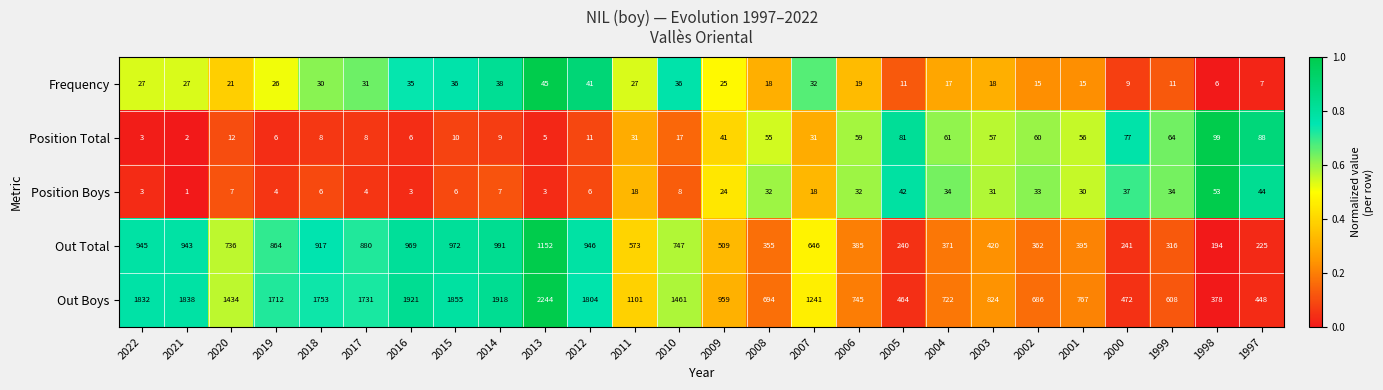

How many distinct data groups are displayed?

5